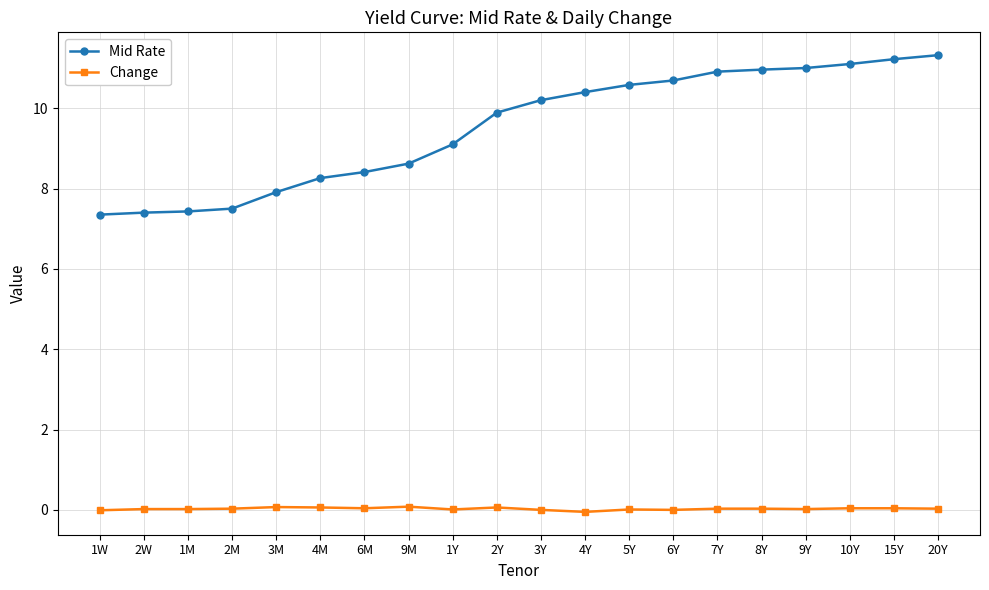

What is the total value across all series at 3M?

8.0